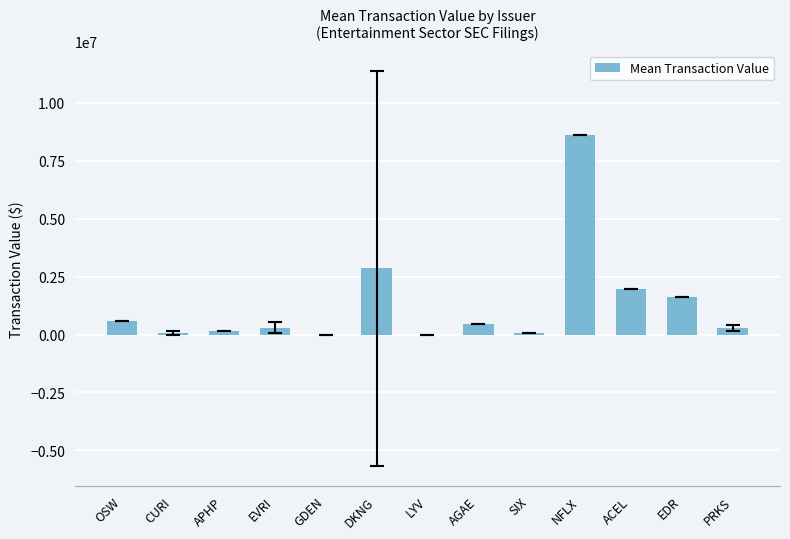

What is the sum of all values?

16933026.5